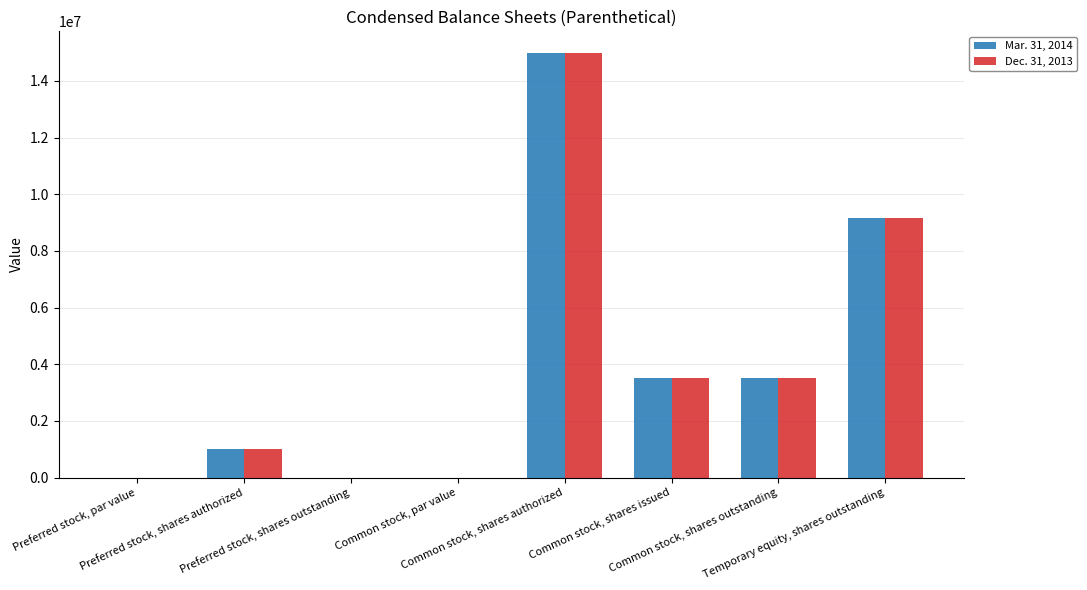

True or false: Mar. 31, 2014 has a value of 0.0 at Common stock, par value.

False